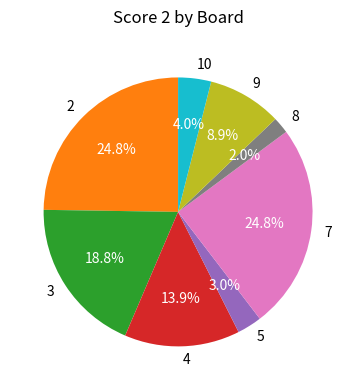

What is the smallest slice in the pie chart?

8